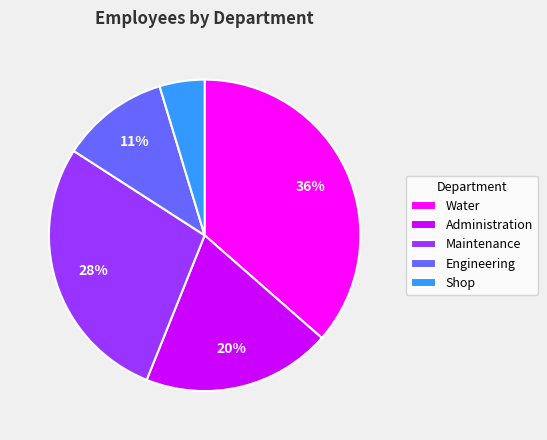

Which has a higher value, Maintenance or Shop?

Maintenance